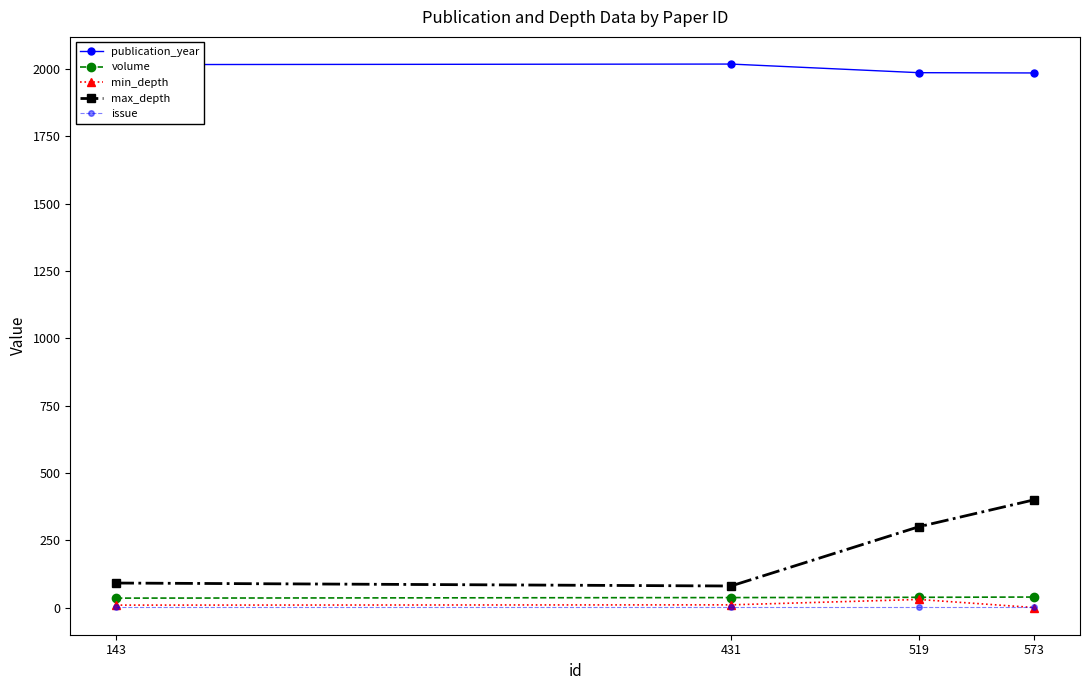

Count the number of categories in the chart.

4